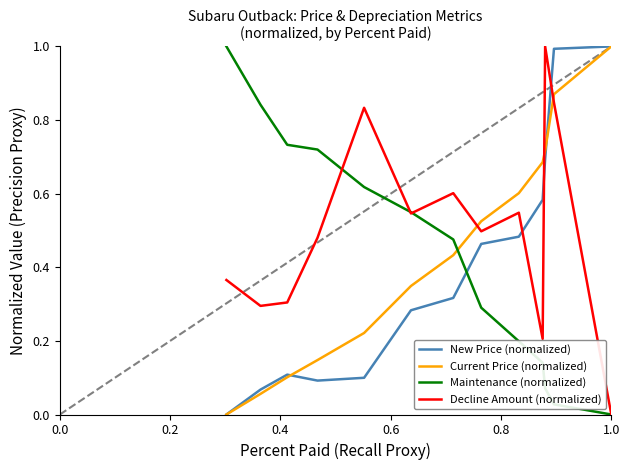

At how many categories does at least one series exceed 0?

13